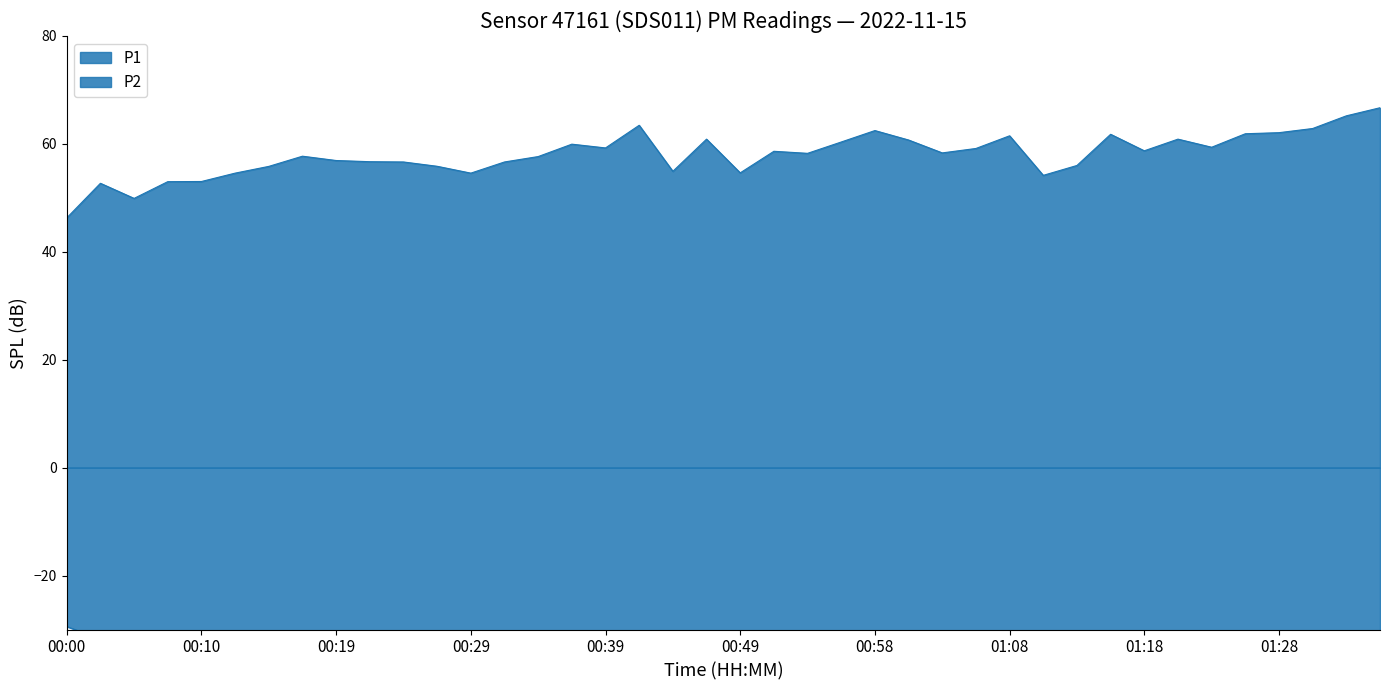

At which label does P2 first exceed -33?

00:00